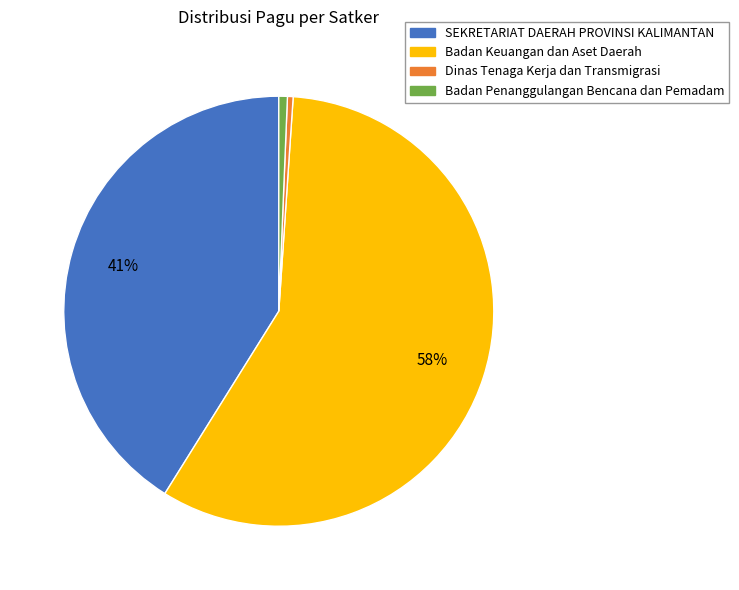

Is there any slice that represents more than half of the pie?

Yes